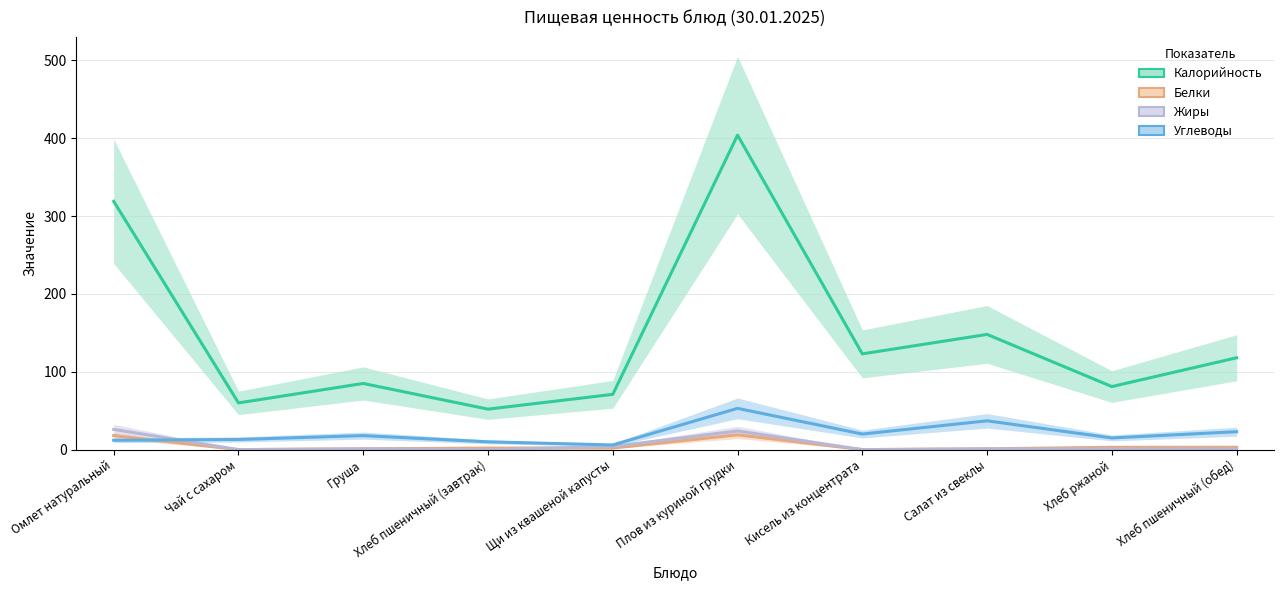

How many lines are shown in the chart?

4